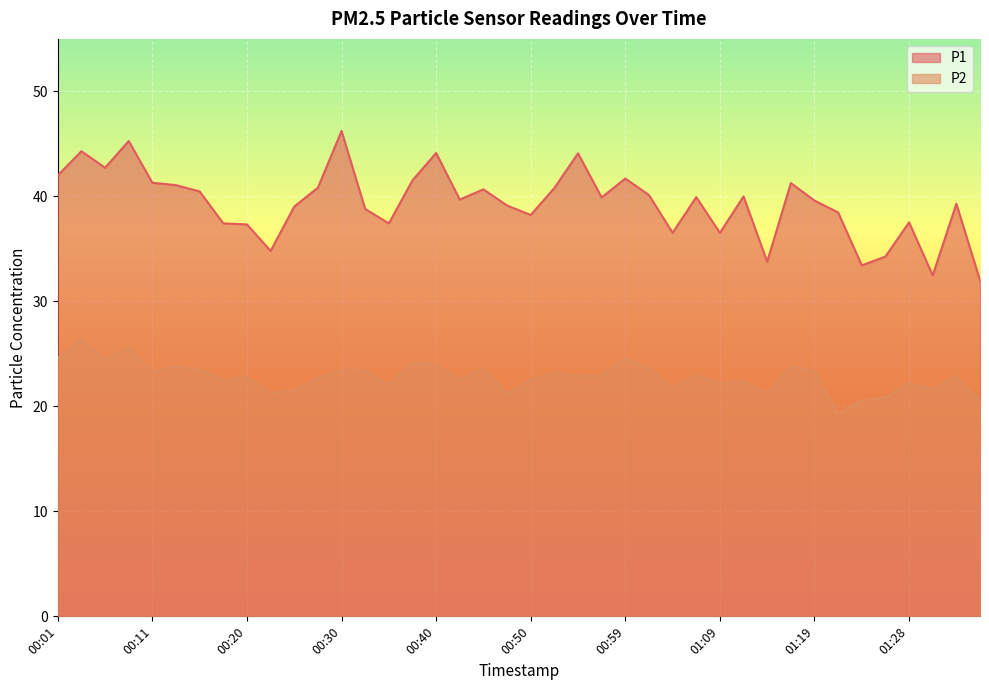

The P2 series shows 22.9 at 01:33. True or false?

True